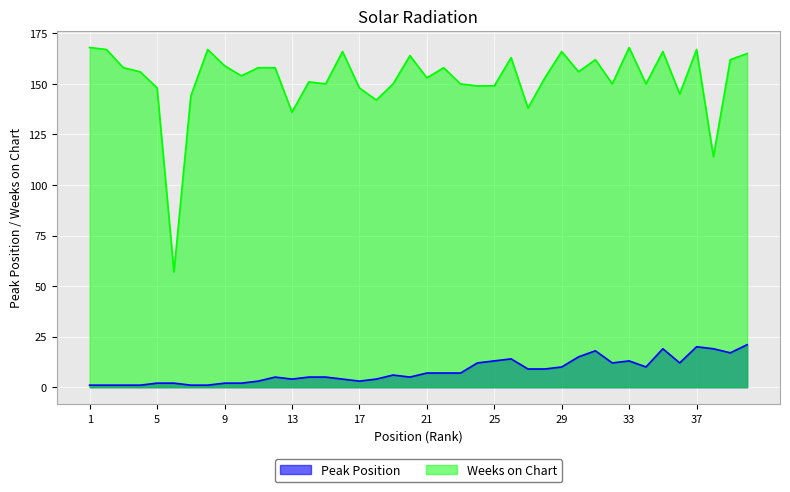

How many categories are shown in the chart?

40